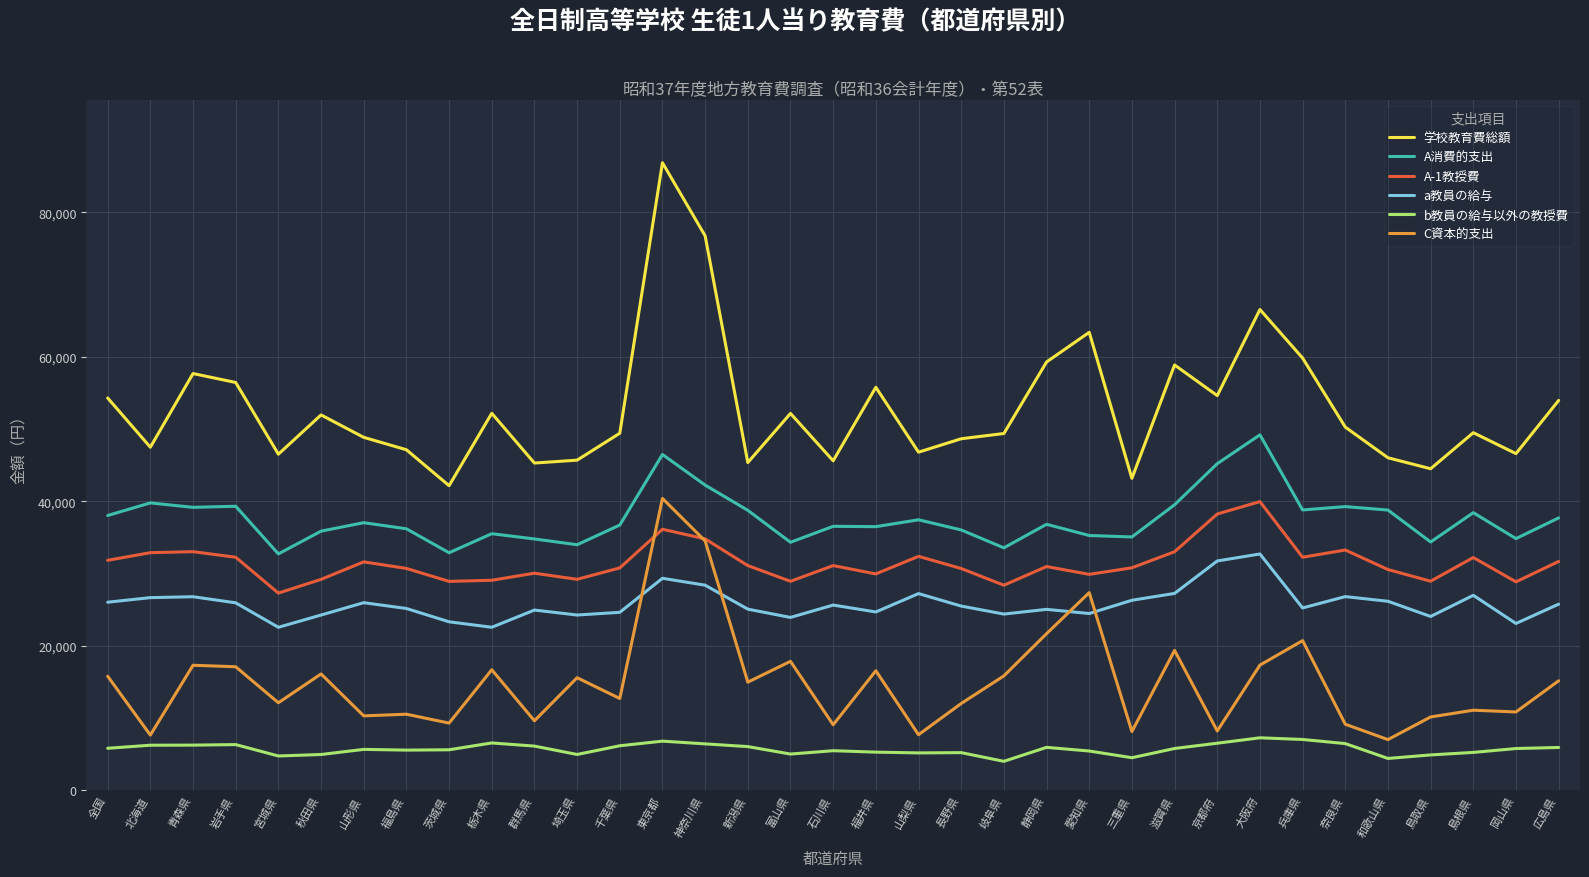

True or false: C資本的支出 has a value of 5543 at 福島県.

False